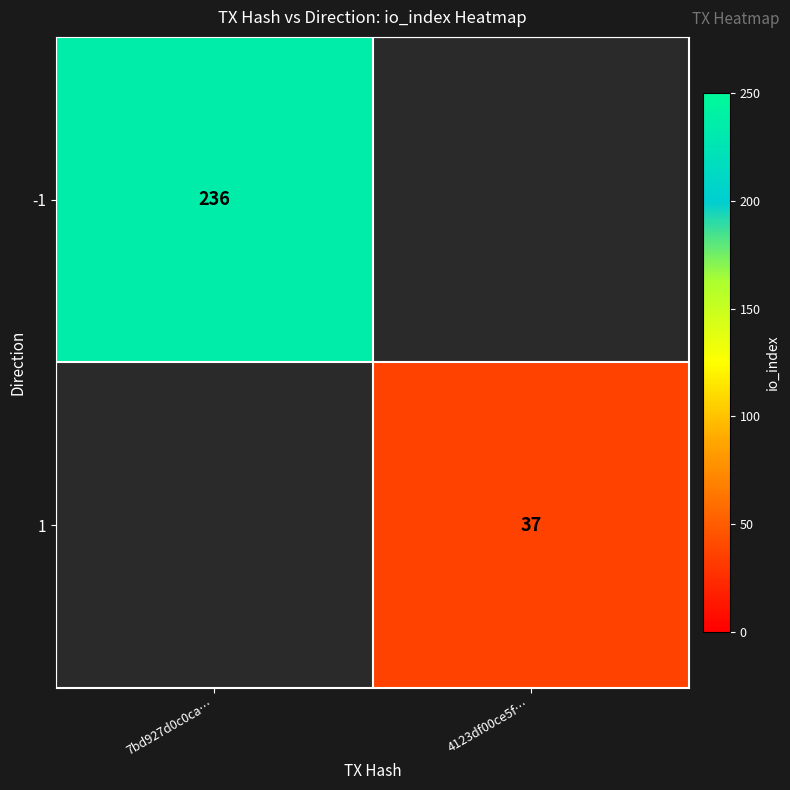

True or false: -1 has a value of 99 at 7bd927d0c0ca….

False